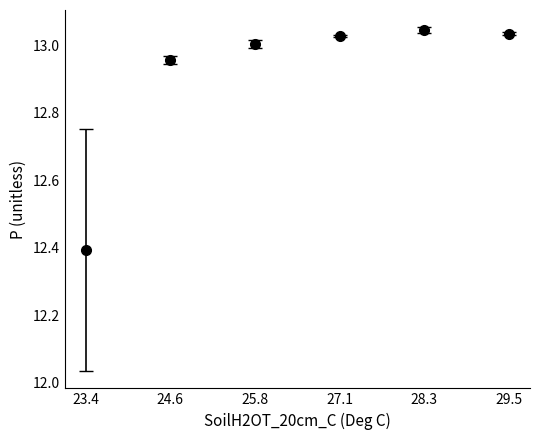

Which label corresponds to the smallest value in the chart?

23.4